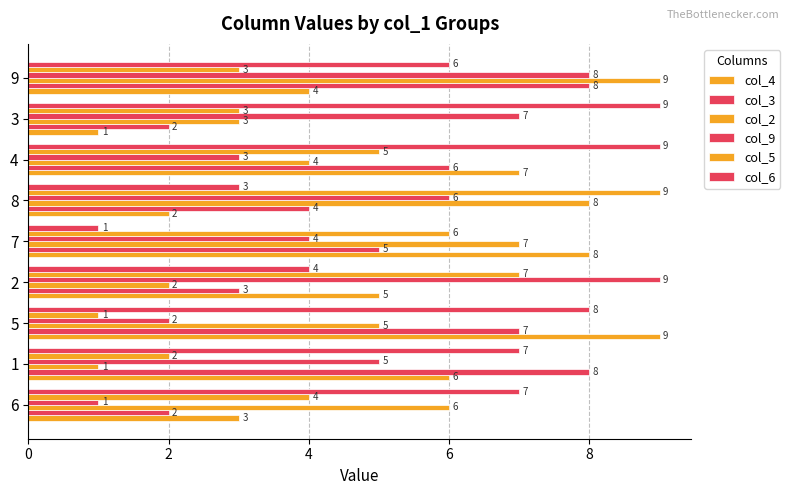

Reading right to left, transcribe all the data shown in this chart.

col_4: 4	1	7	2	8	5	9	6	3
col_3: 8	2	6	4	5	3	7	8	2
col_2: 9	3	4	8	7	2	5	1	6
col_9: 8	7	3	6	4	9	2	5	1
col_5: 3	3	5	9	6	7	1	2	4
col_6: 6	9	9	3	1	4	8	7	7